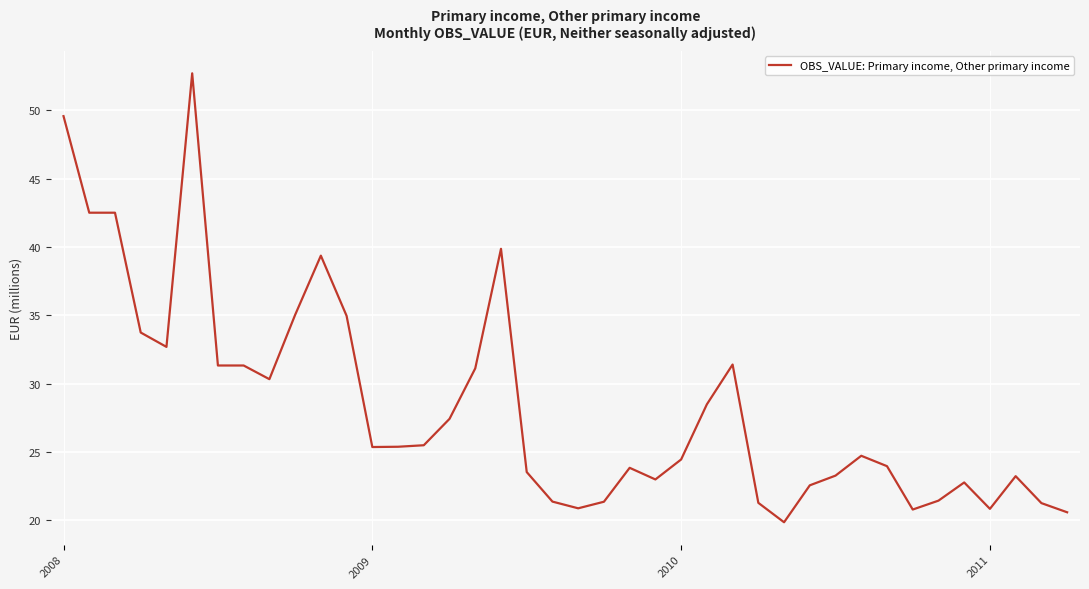

What is the smallest value displayed?

19.9